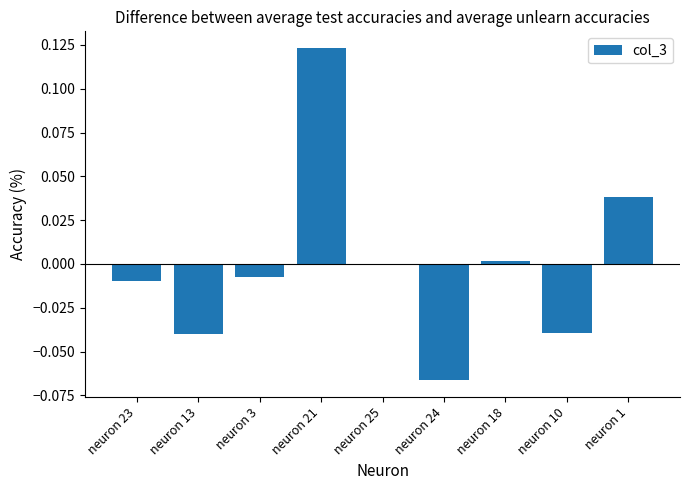

Count the number of data series in this chart.

1